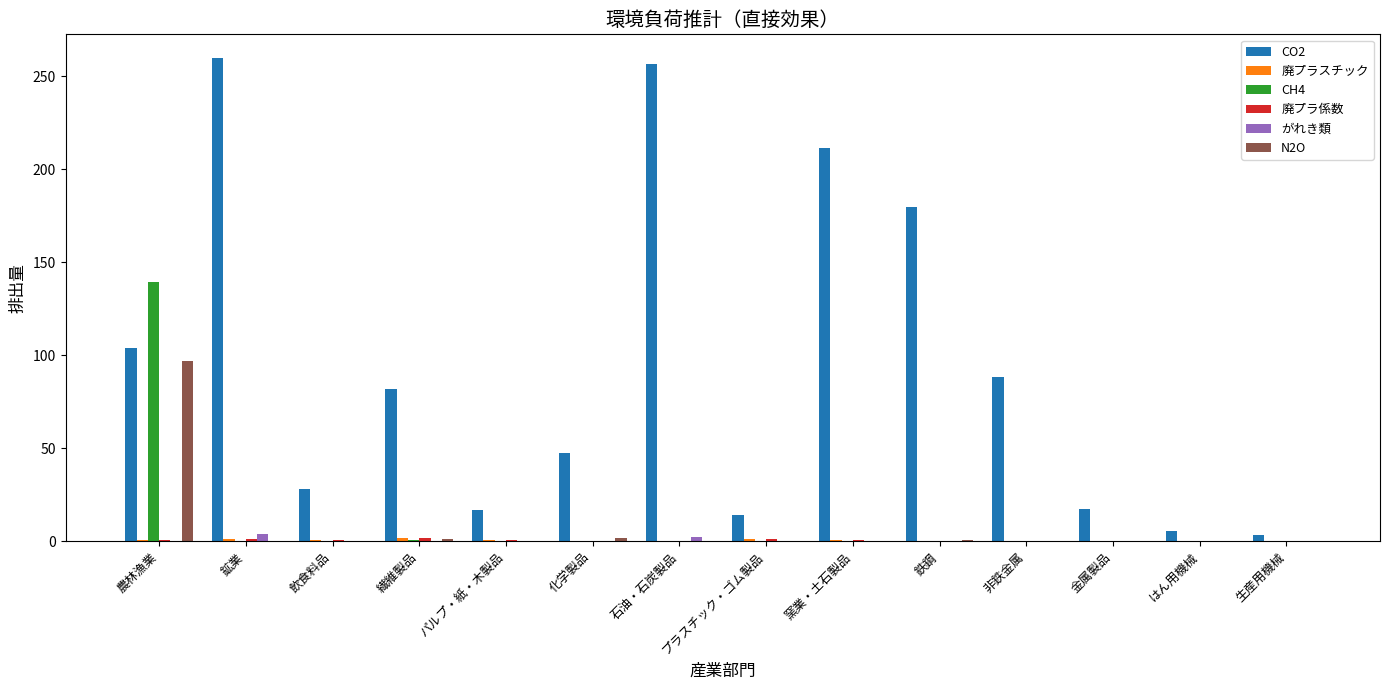

Which series changed the most between 農林漁業 and 鉄鋼?

CH4